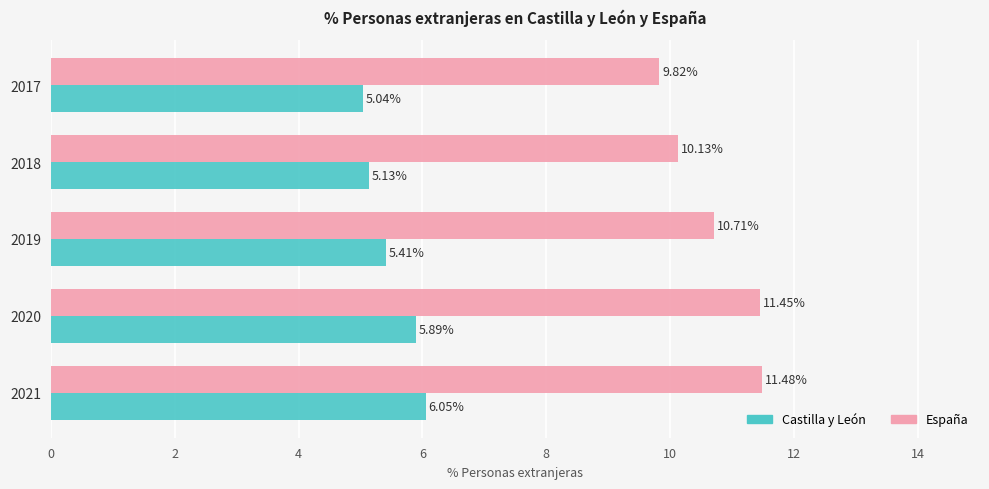

What is the difference between the Castilla y León values at 2019 and 2021?

0.6